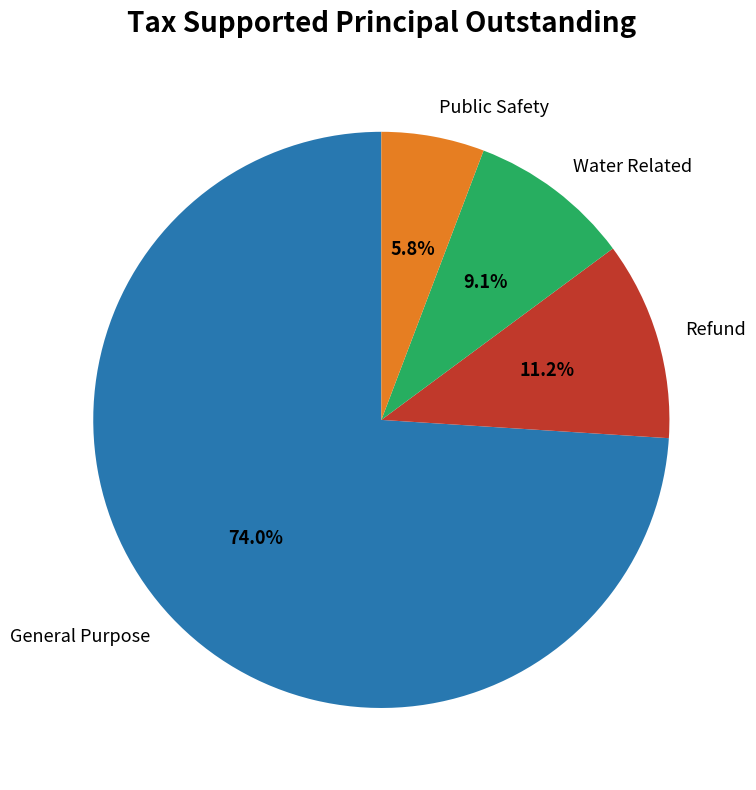

How many slices are in this pie chart?

4